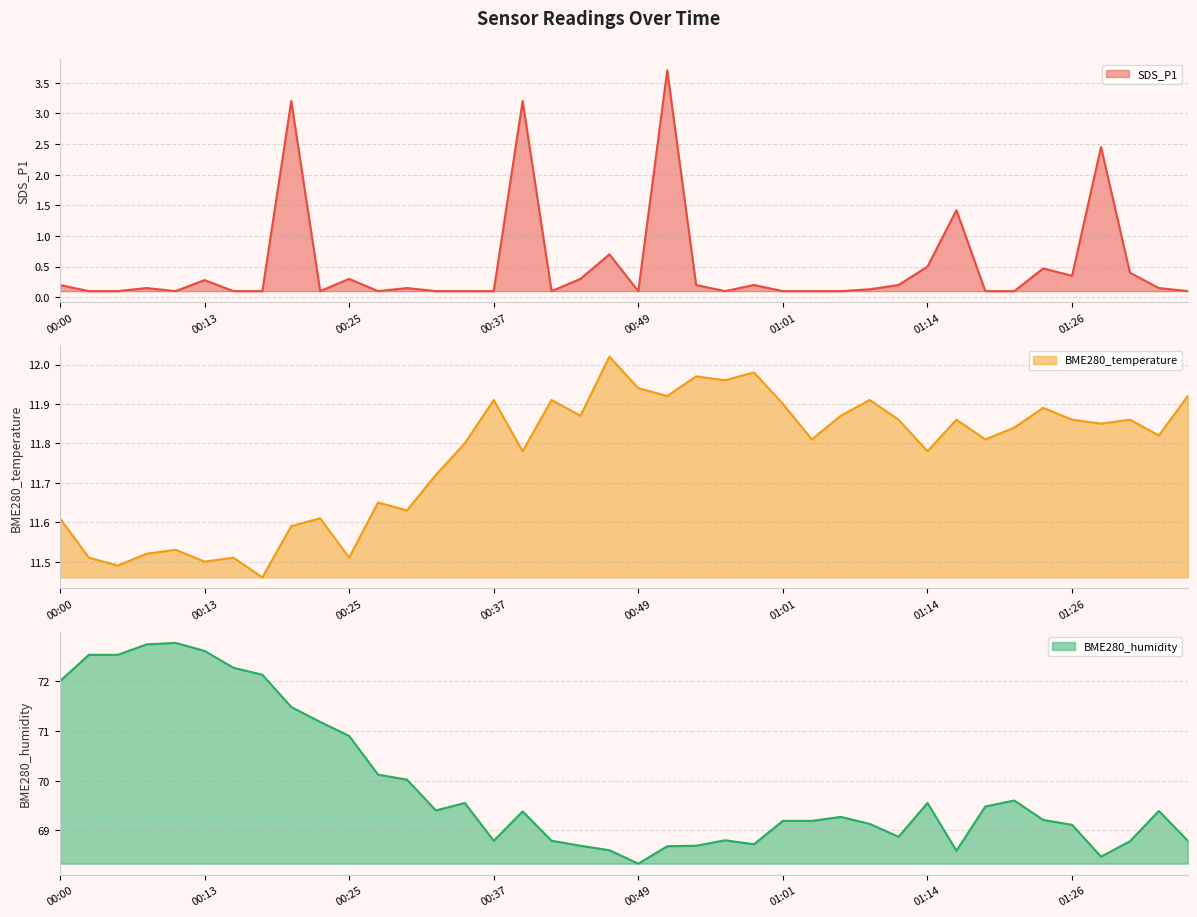

What is the label of the 40th point from the left?

01:36